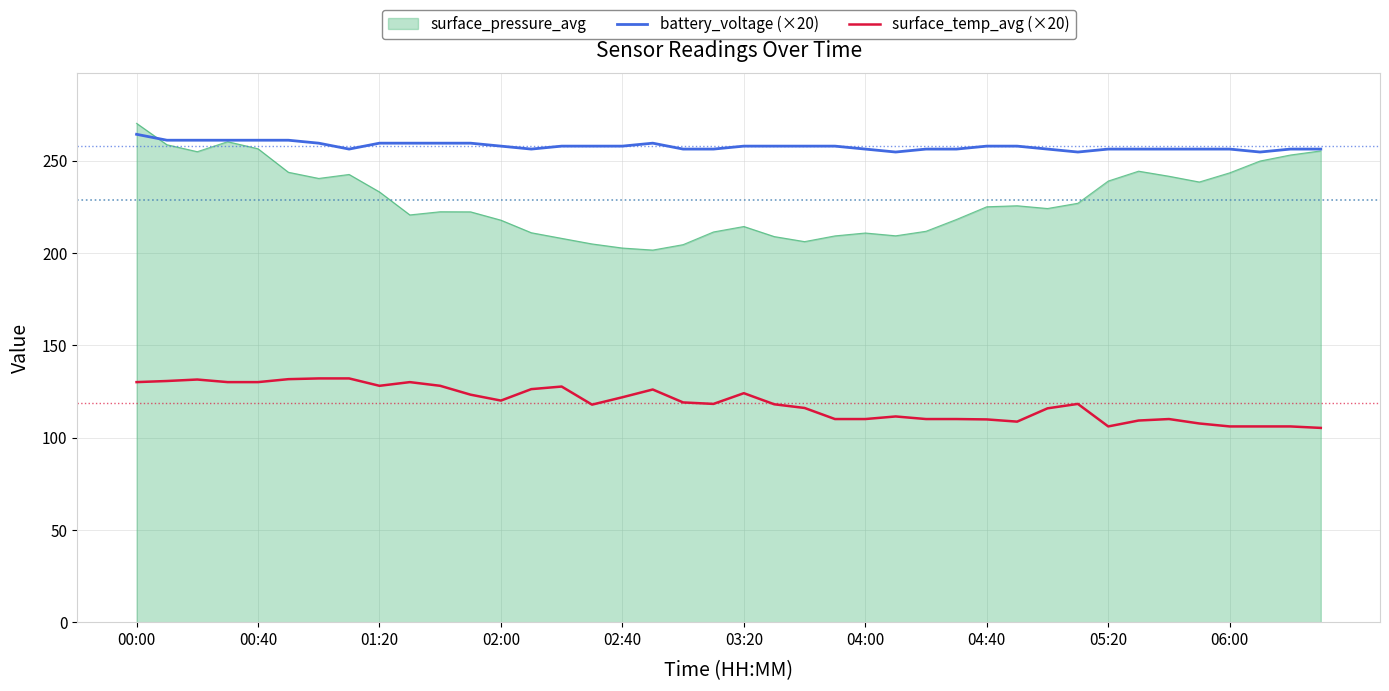

Rank the series by their maximum value, from highest to lowest.

surface_pressure_avg, battery_voltage (×20), surface_temp_avg (×20)